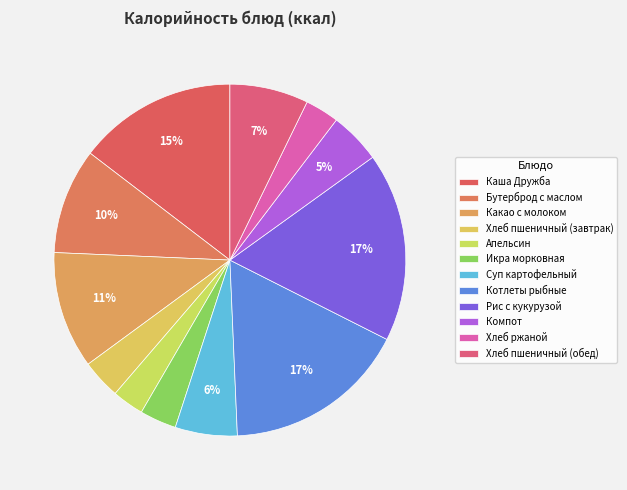

To the nearest percent, what percentage of the pie is Хлеб ржаной?

3%